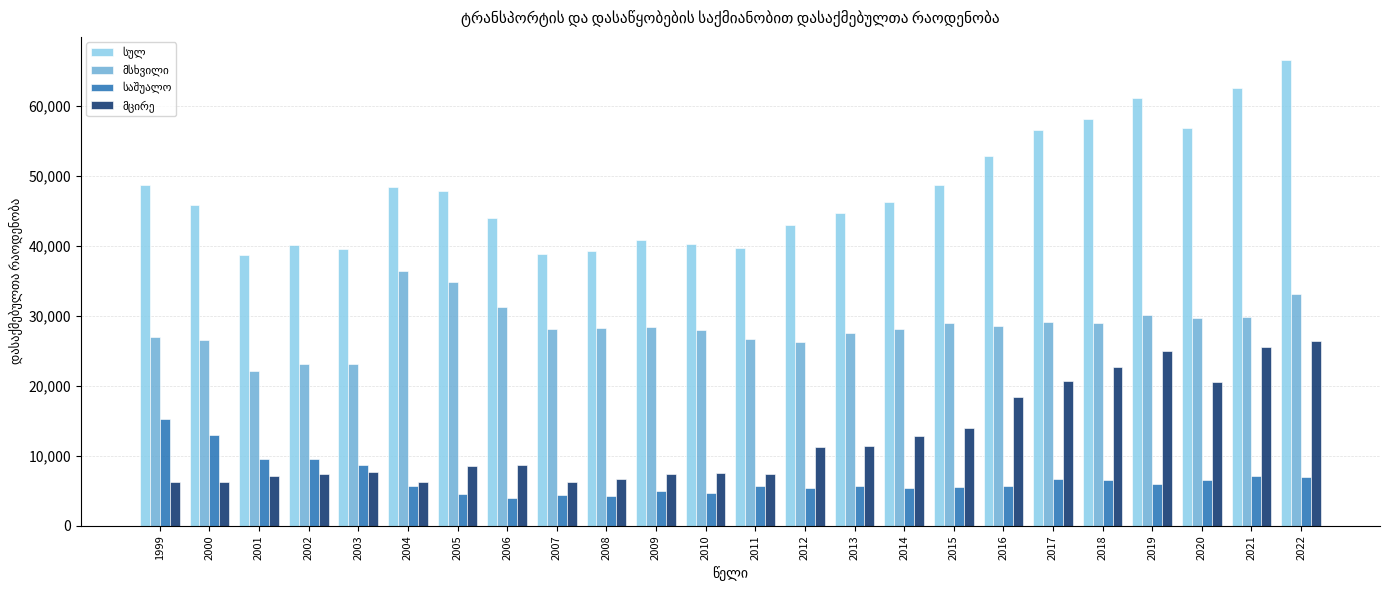

What is the difference between the highest and lowest values at 2022?

59565.0